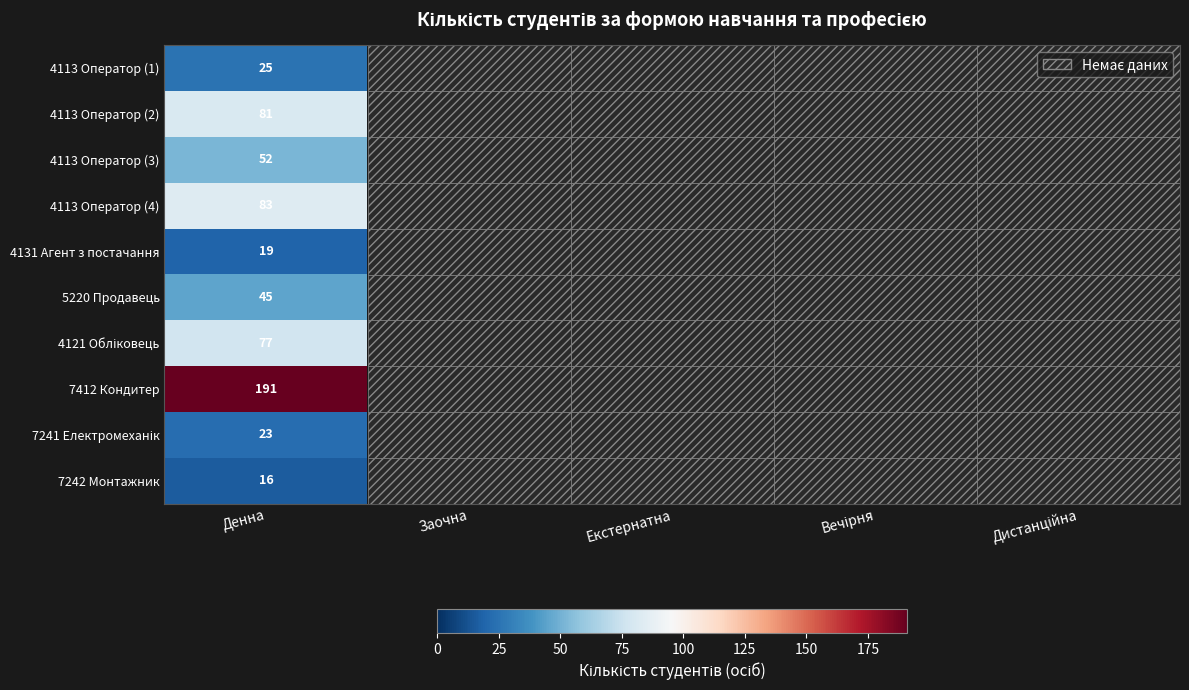

True or false: 7242 Монтажник has a value of 16 at Денна.

True